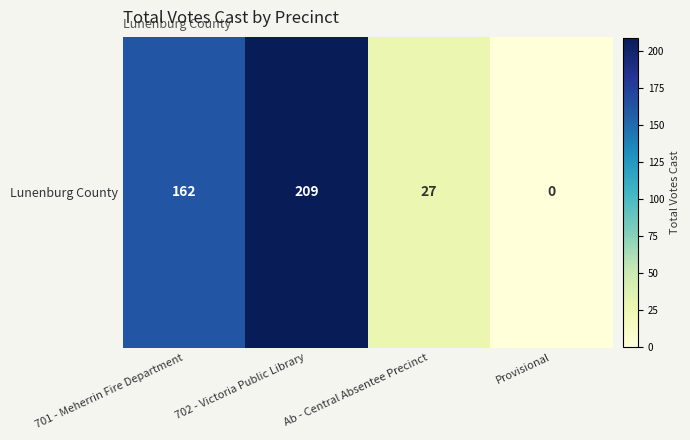

Between 702 - Victoria Public Library and Ab - Central Absentee Precinct, which is larger?

702 - Victoria Public Library